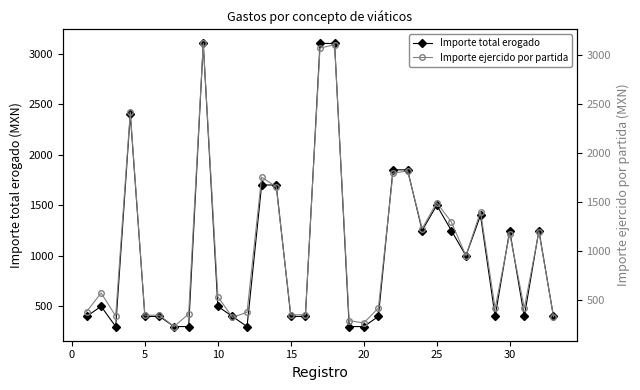

True or false: Importe total erogado has more than 2 interior local peaks.

True